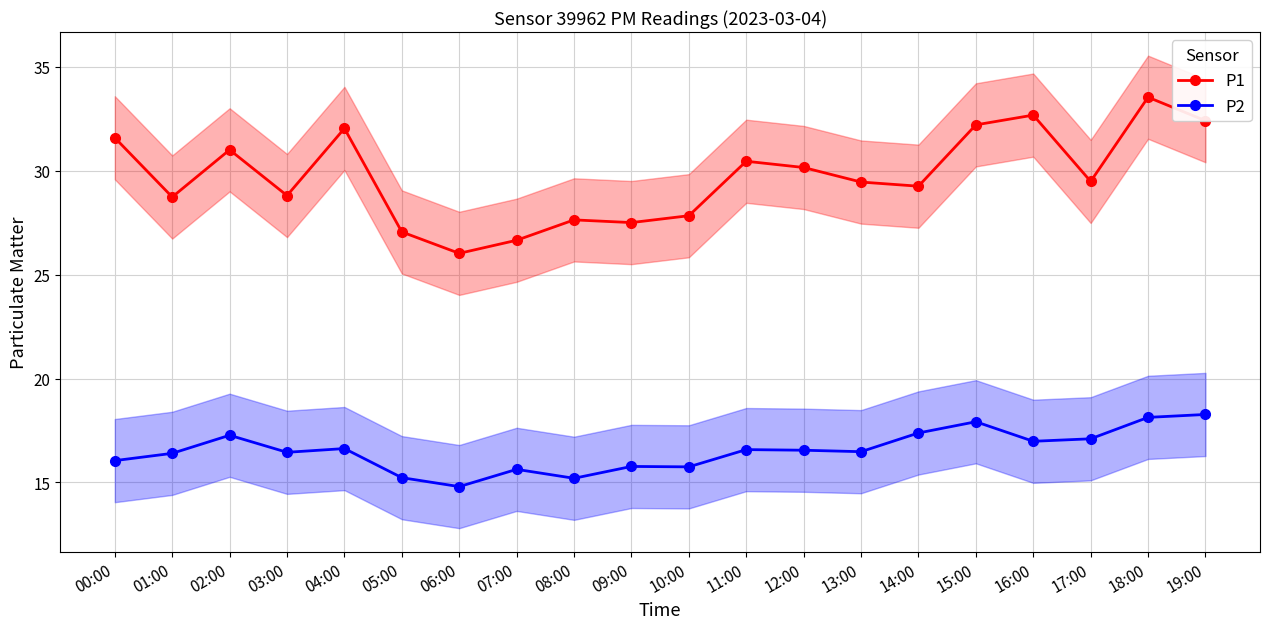

True or false: P1 has a value of 27.8 at 10:00.

True